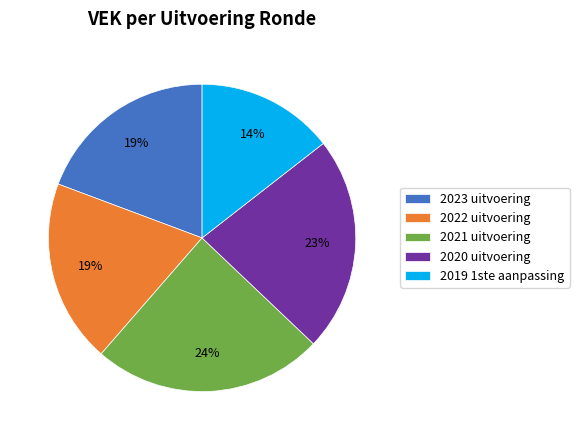

Is 2021 uitvoering the majority of the pie?

No